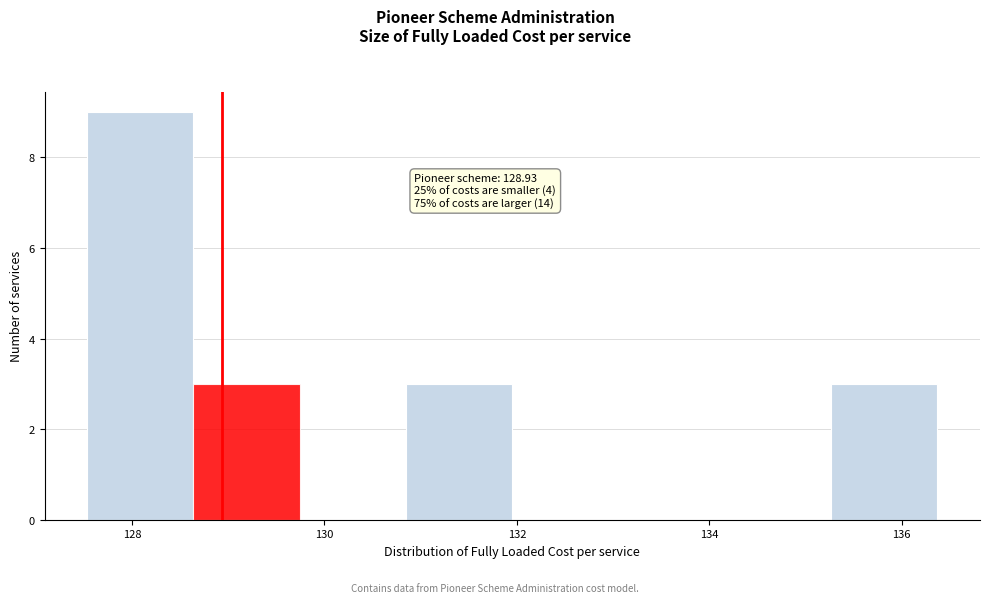

Over which range of the x-axis is the bar tallest?

127.6 to 128.6